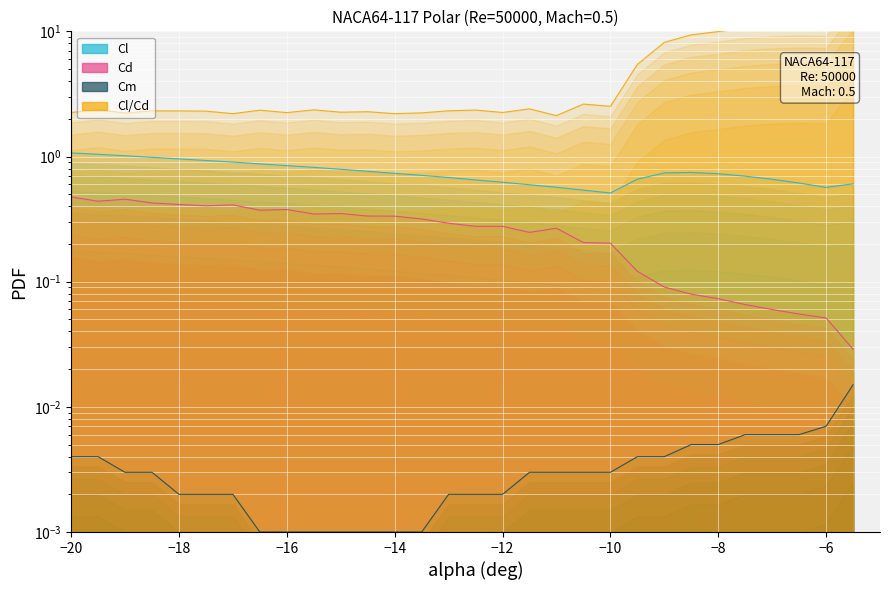

What position from the left is -19.5?

2